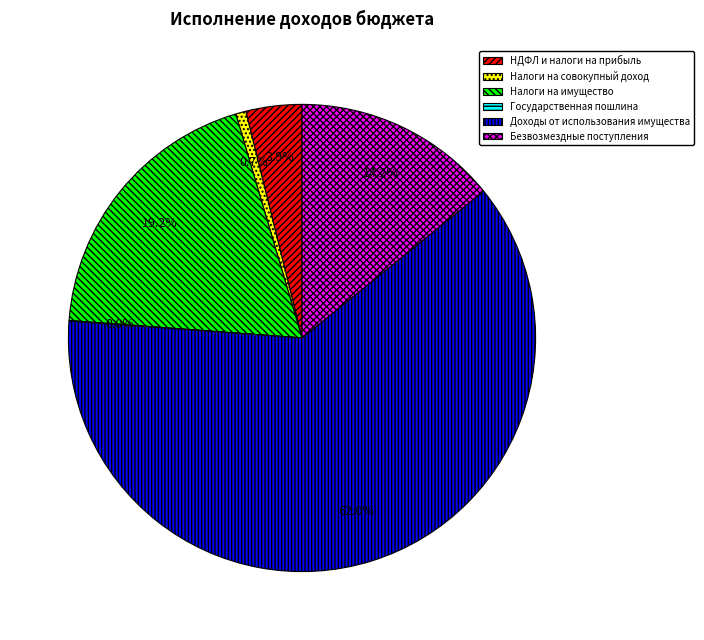

What is the majority slice?

Доходы от использования имущества